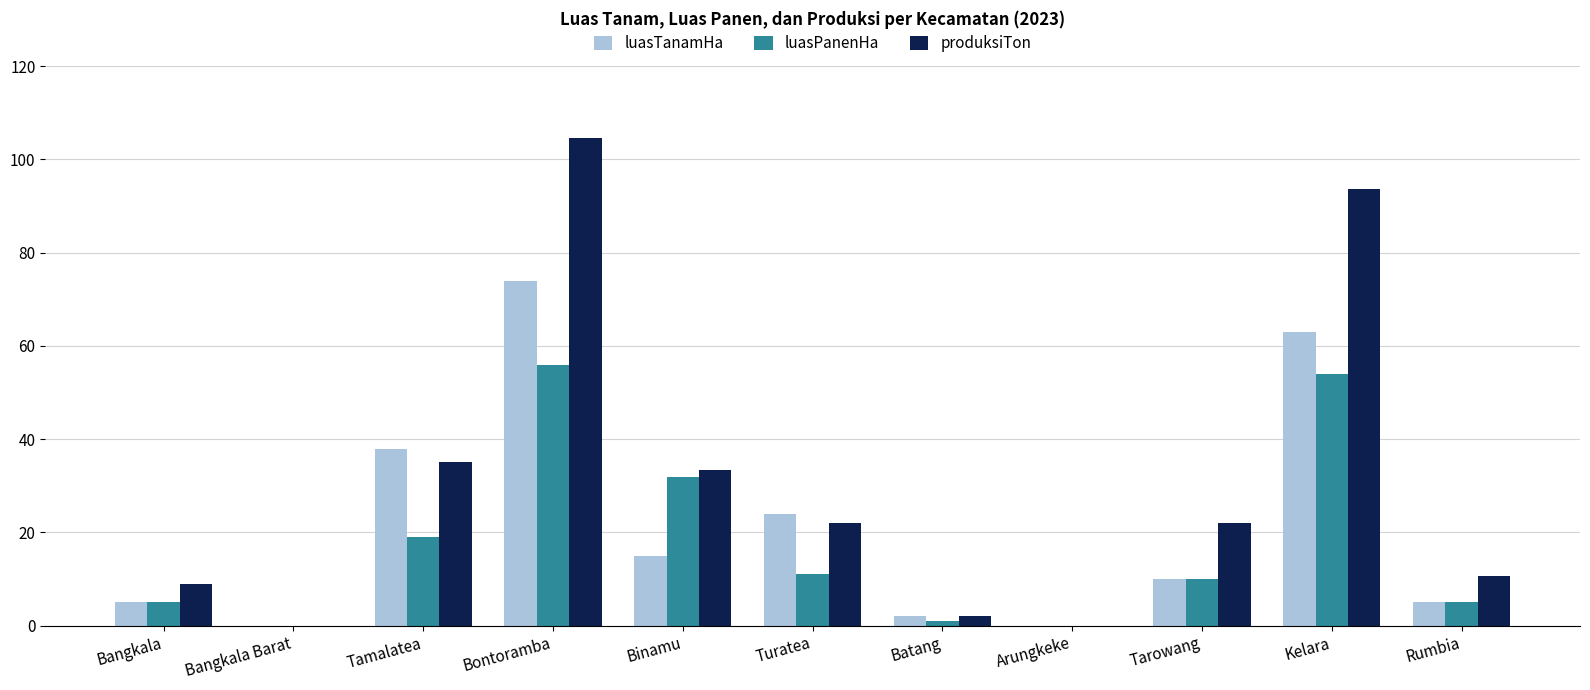

What is the approximate value of luasTanamHa at Tarowang?

10.0